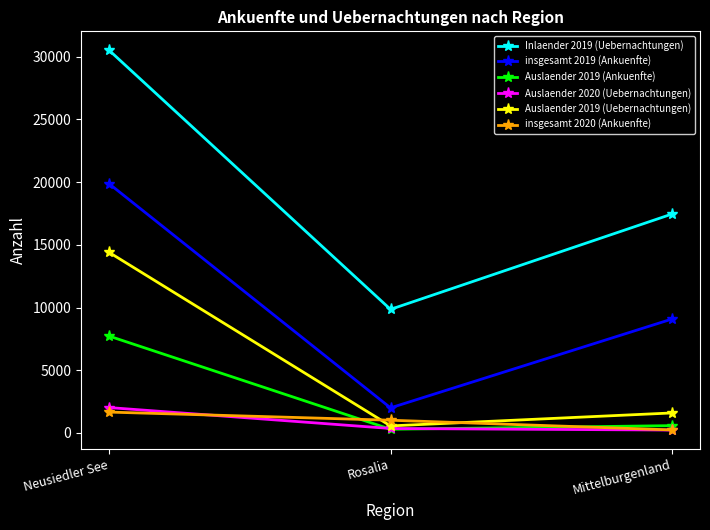

How many Inlaender 2019 (Uebernachtungen) values are between 9857 and 30513?

3